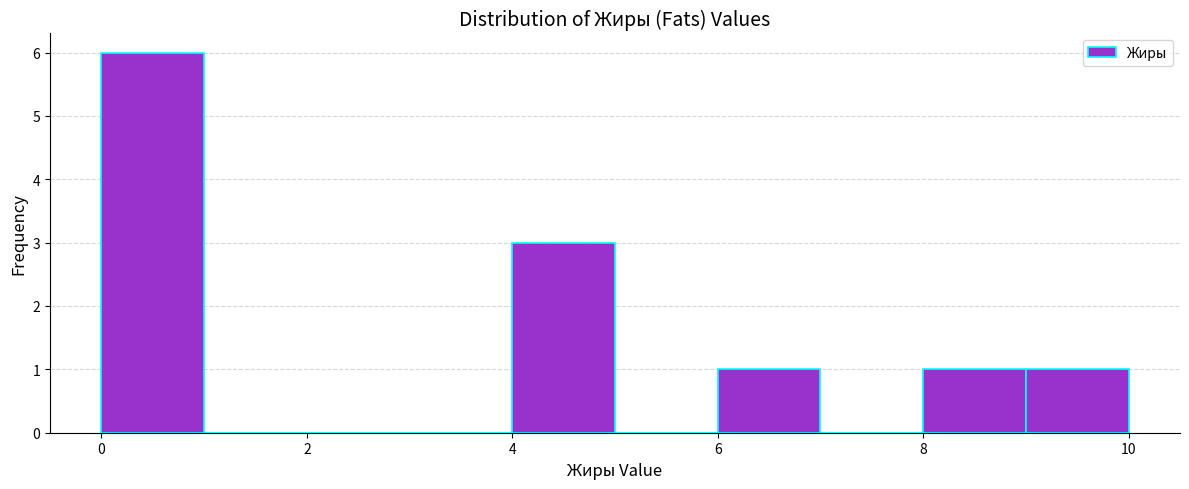

Which range on the x-axis has the tallest bar?

0 to 1